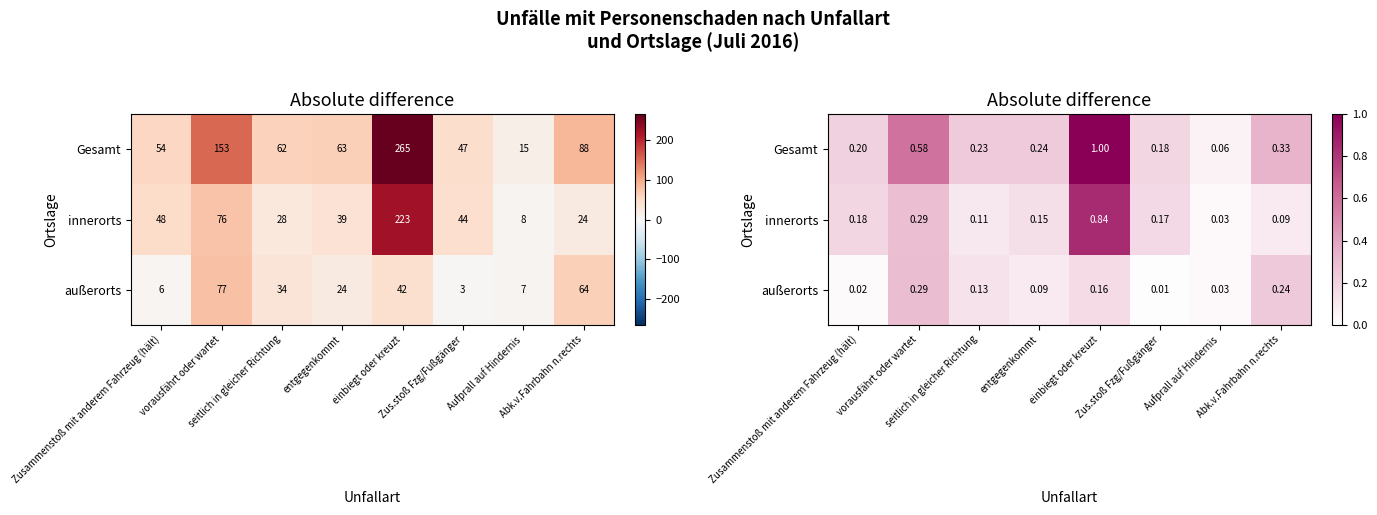

What is the spread (max minus min) of values at Zusammenstoß mit anderem Fahrzeug (hält)?

0.2